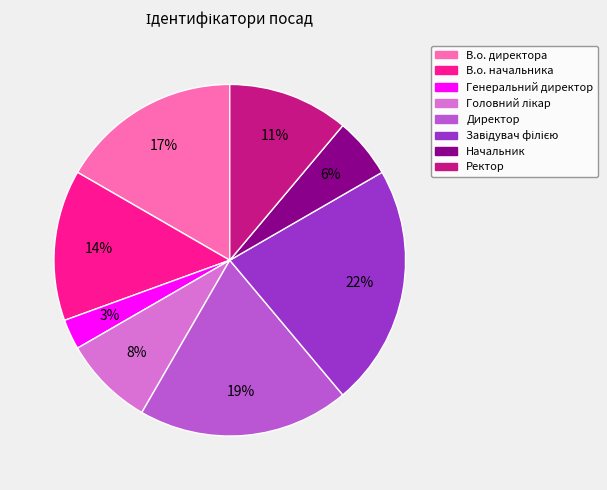

Count the number of slices in the pie.

8